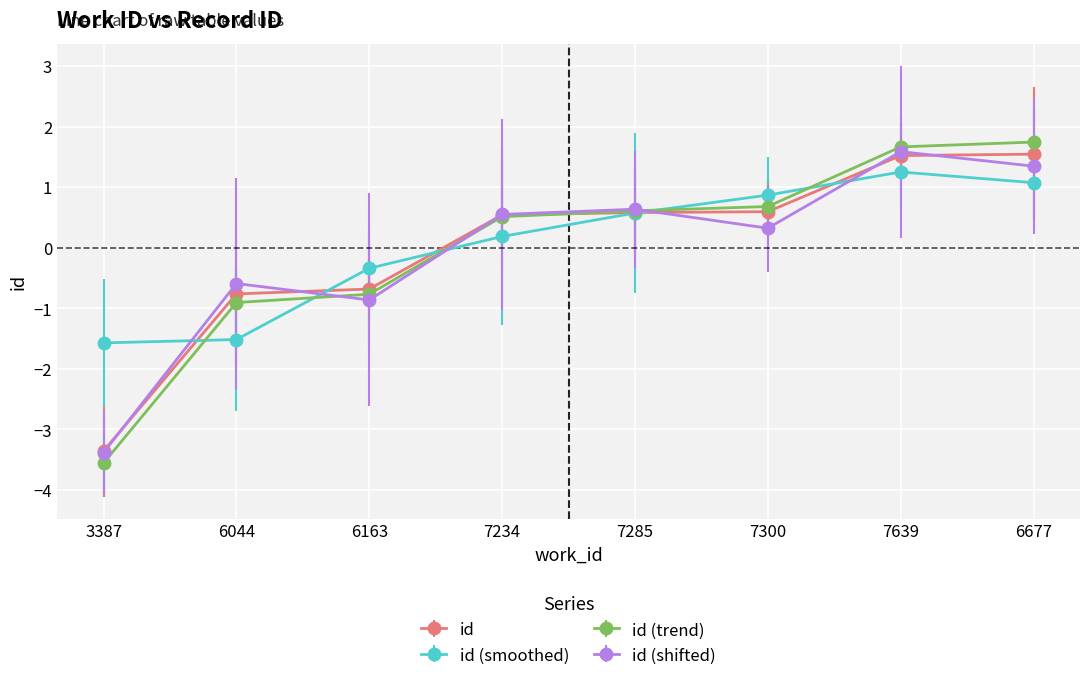

What is the label of the 2nd point from the right?

7639